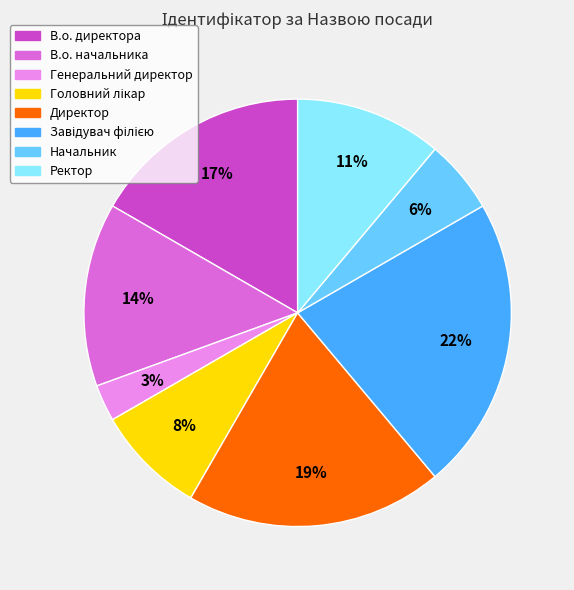

Do В.о. директора and В.о. начальника together represent more than half of the pie?

No